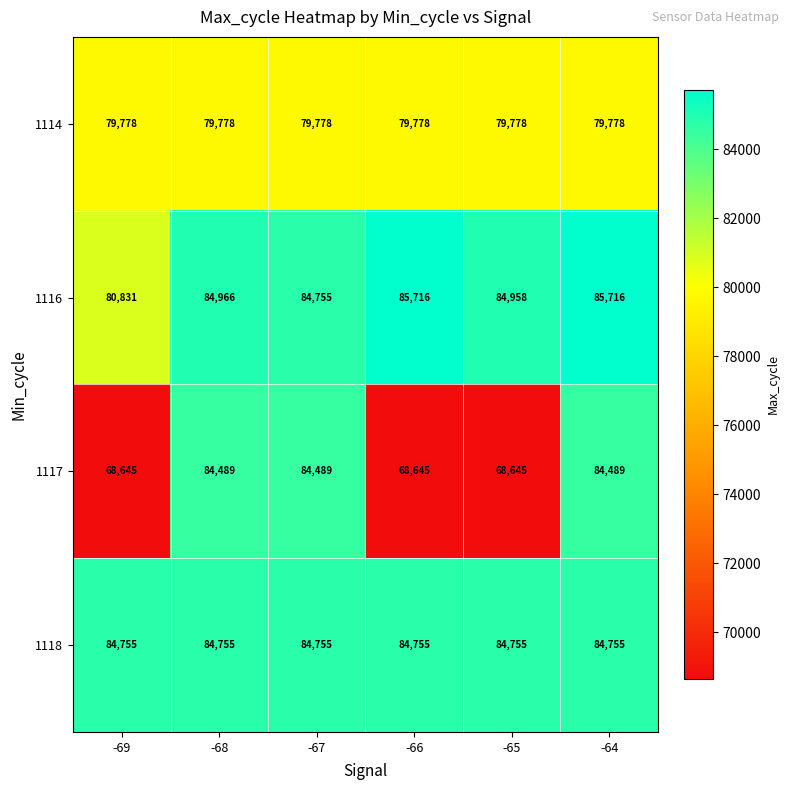

At -68, list the series in order from smallest to largest.

1114, 1117, 1118, 1116